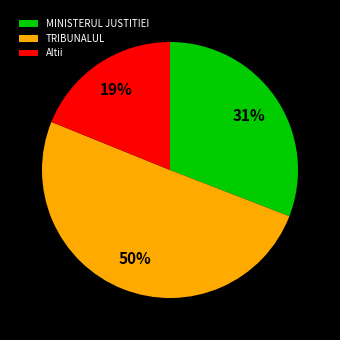

True or false: MINISTERUL JUSTITIEI accounts for 22% of the total.

False